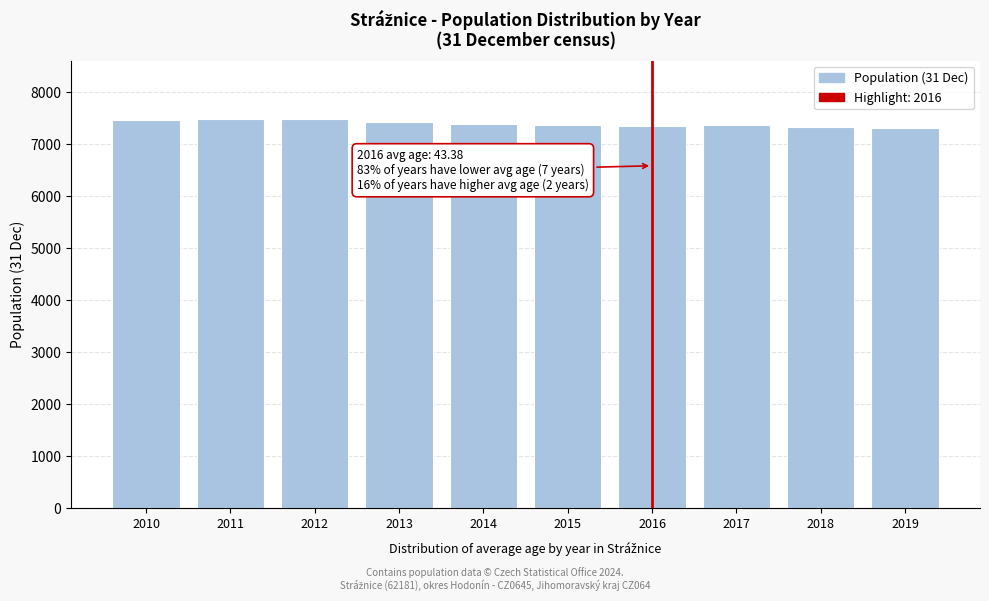

True or false: the data shows 7461 at 2010.

True